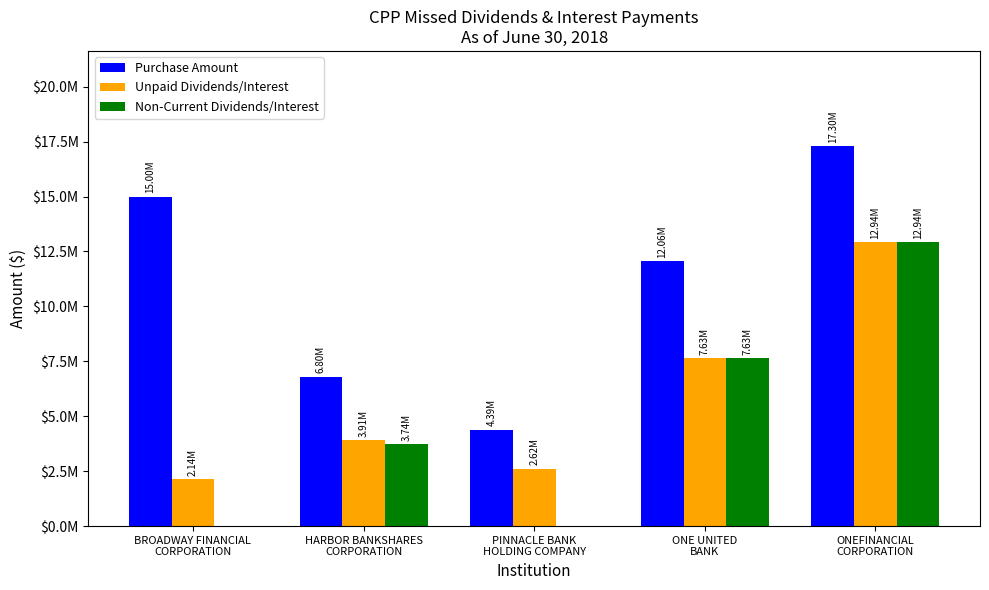

What are all the series names shown in the legend?

Purchase Amount, Unpaid Dividends/Interest, Non-Current Dividends/Interest